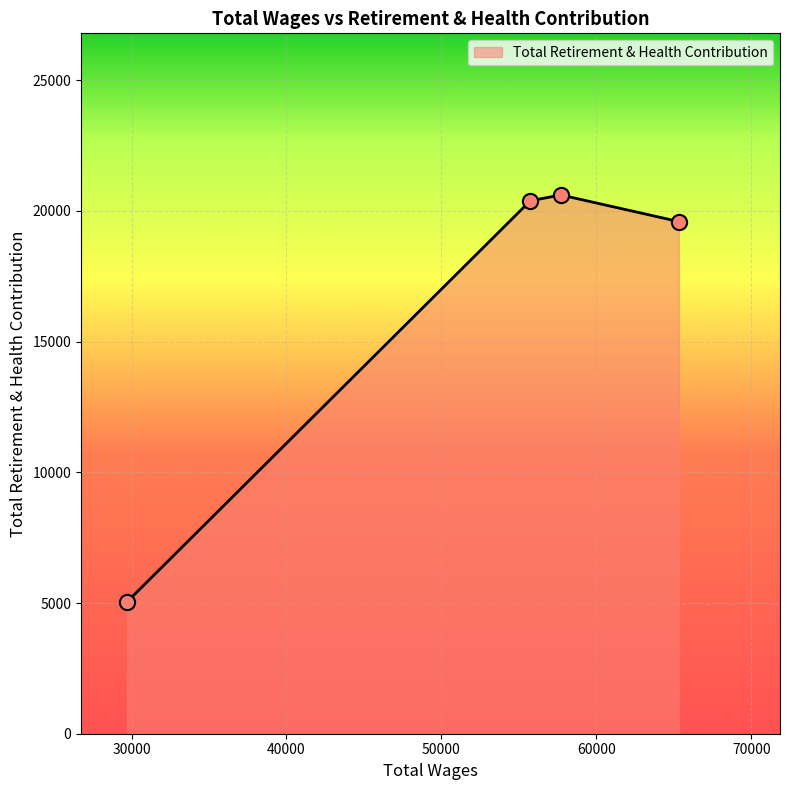

How many interior local peaks (higher than both neighbors) does the data have?

1